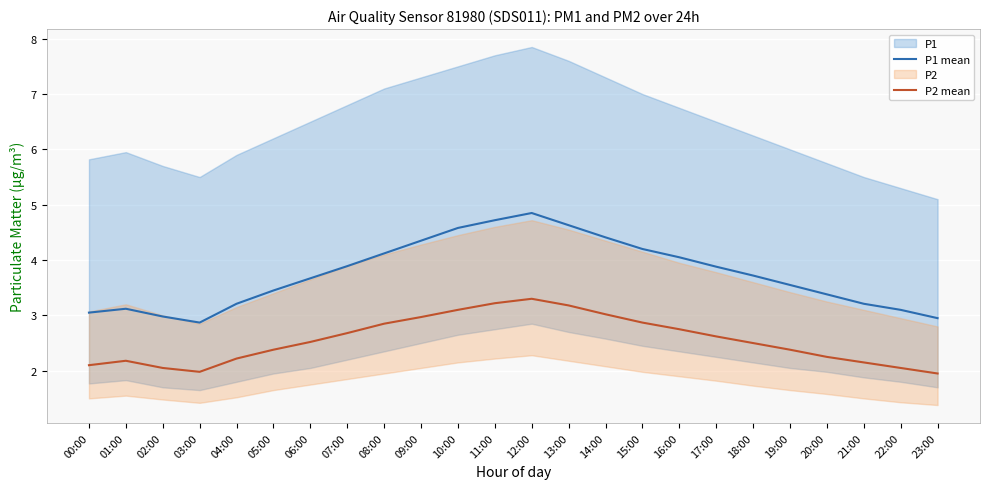

True or false: P1 mean has more than 0 interior local peaks.

True